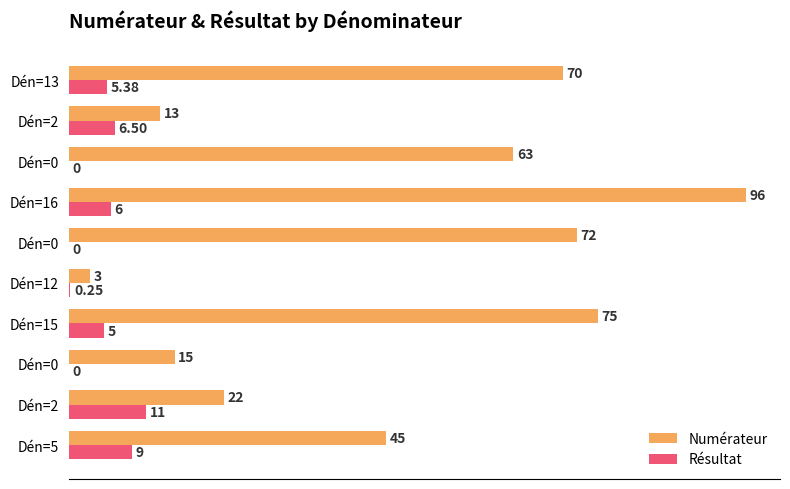

What is the sum of all Résultat values?

43.1